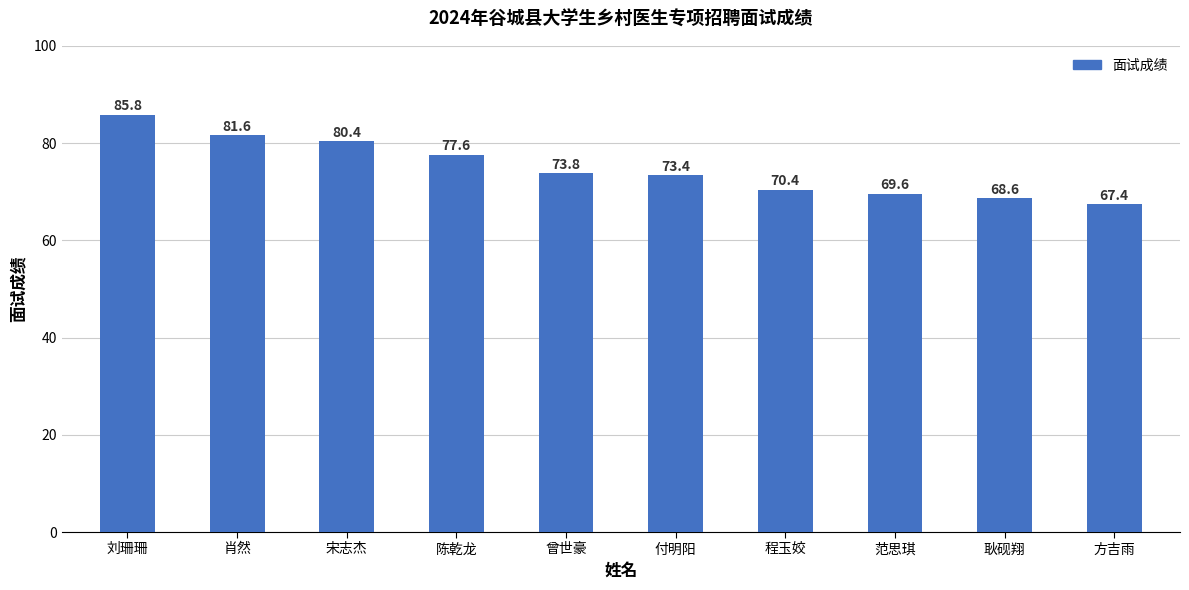

What is the average value?

74.9